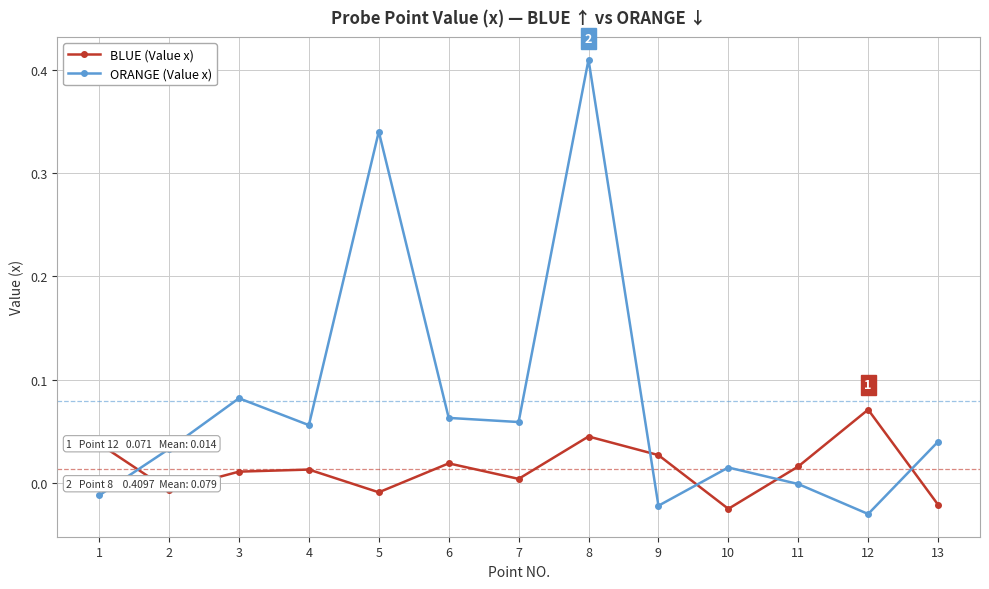

Which series has the largest total across all categories?

ORANGE (Value x)